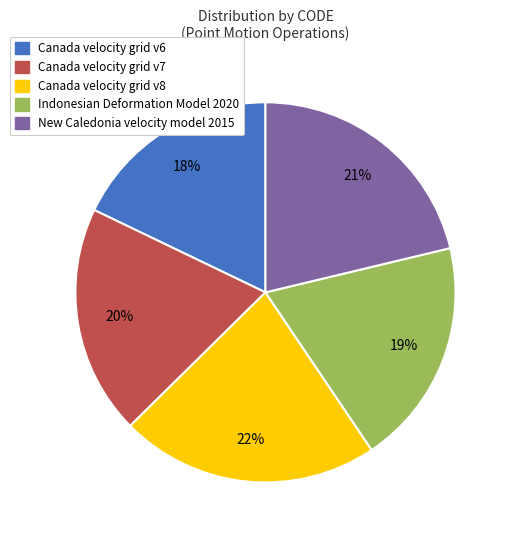

To the nearest percent, what is the combined percentage of New Caledonia velocity model 2015 and Canada velocity grid v8?

43%